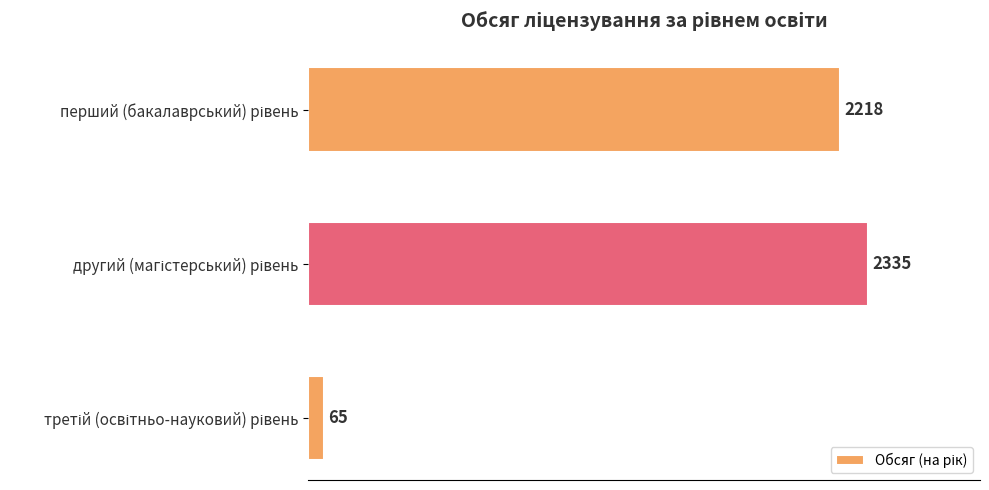

Reading top to bottom, list all the values displayed in this chart.

2218	2335	65